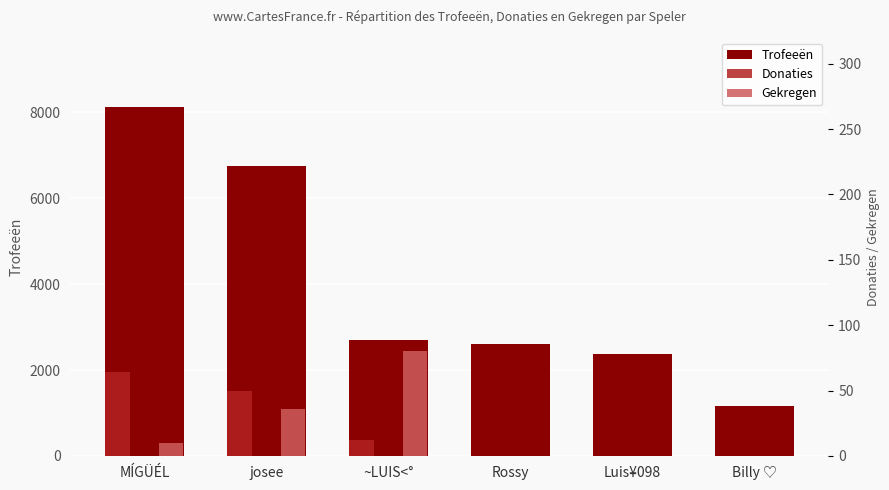

Between josee and Billy ♡, which is larger?

josee